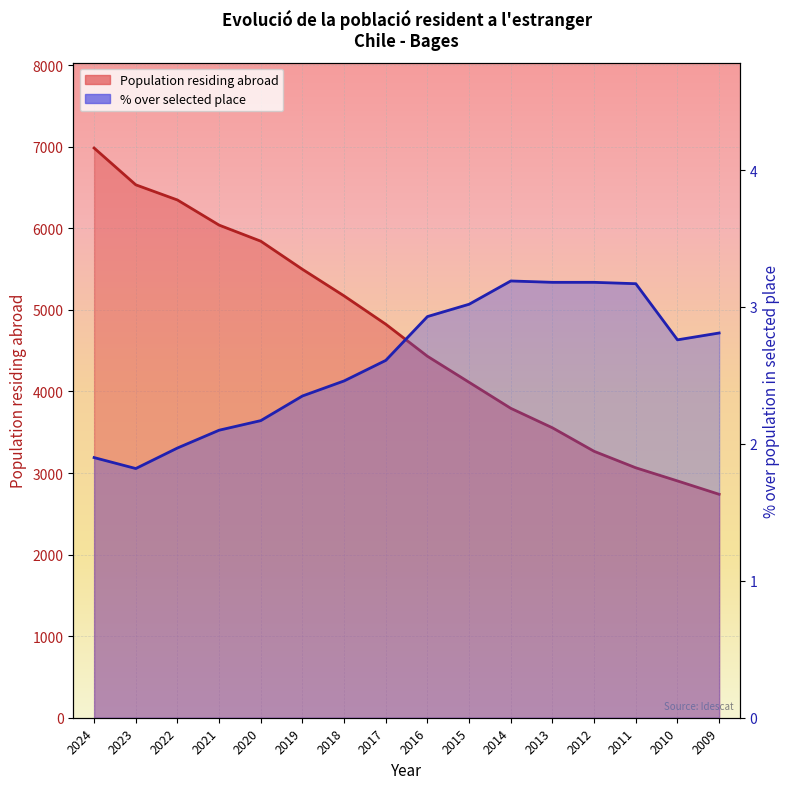

True or false: Population residing abroad and % over selected place intersect in this chart.

False